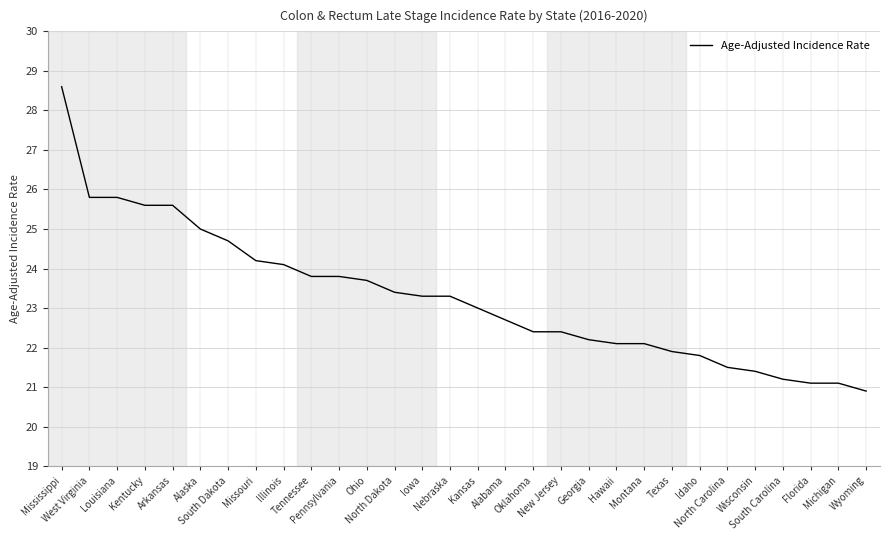

Reading right to left, extract all data points from this chart.

Wyoming=20.9	Michigan=21.1	Florida=21.1	South Carolina=21.2	Wisconsin=21.4	North Carolina=21.5	Idaho=21.8	Texas=21.9	Montana=22.1	Hawaii=22.1	Georgia=22.2	New Jersey=22.4	Oklahoma=22.4	Alabama=22.7	Kansas=23.0	Nebraska=23.3	Iowa=23.3	North Dakota=23.4	Ohio=23.7	Pennsylvania=23.8	Tennessee=23.8	Illinois=24.1	Missouri=24.2	South Dakota=24.7	Alaska=25.0	Arkansas=25.6	Kentucky=25.6	Louisiana=25.8	West Virginia=25.8	Mississippi=28.6